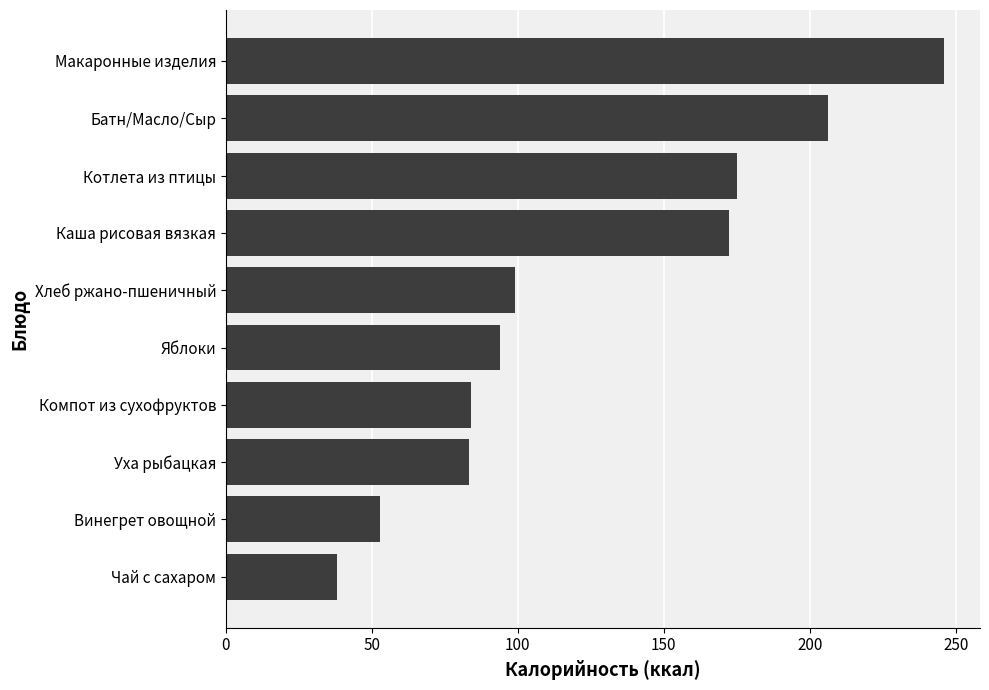

What is the smallest value displayed?

38.0